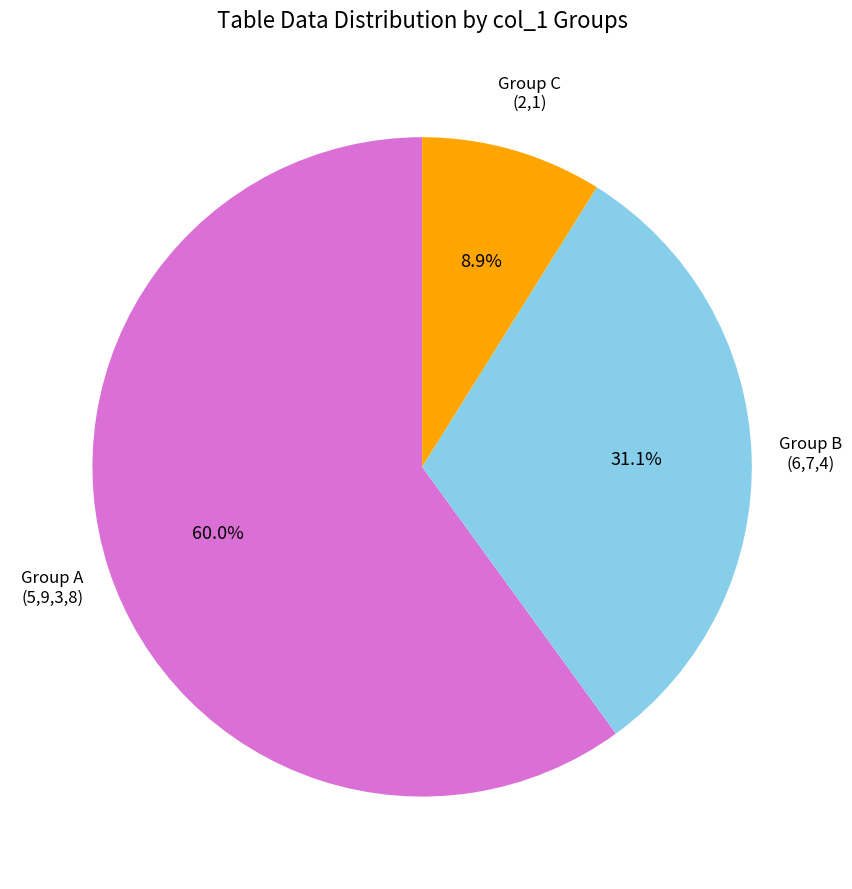

What is the largest slice in the pie chart?

Group A (5,9,3,8)